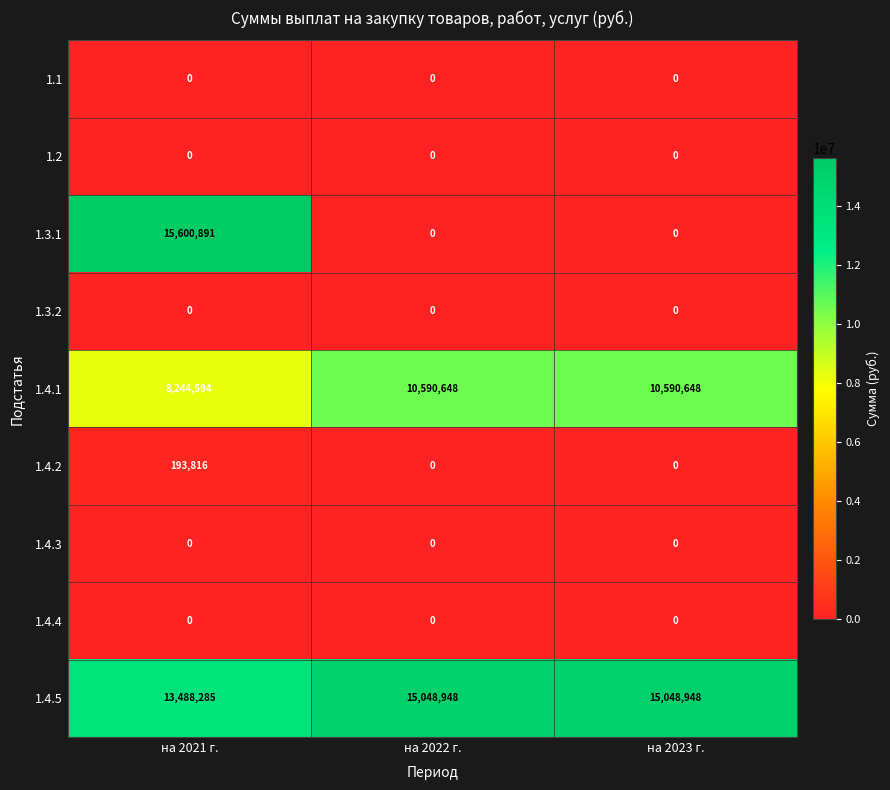

Count the 1.4.1 values in the range 8244594 to 10590648.

3